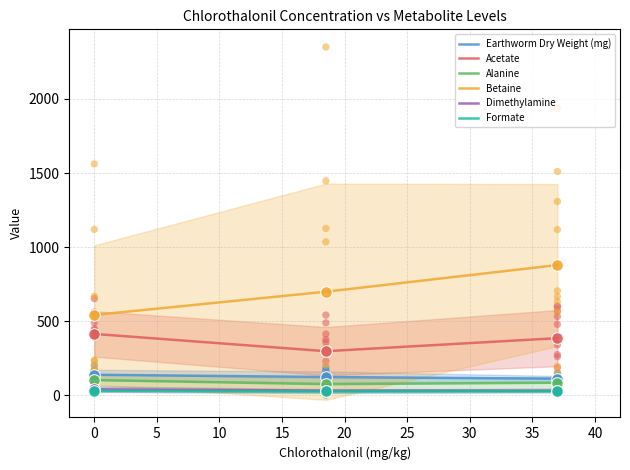

Which series has the largest total across all categories?

Betaine